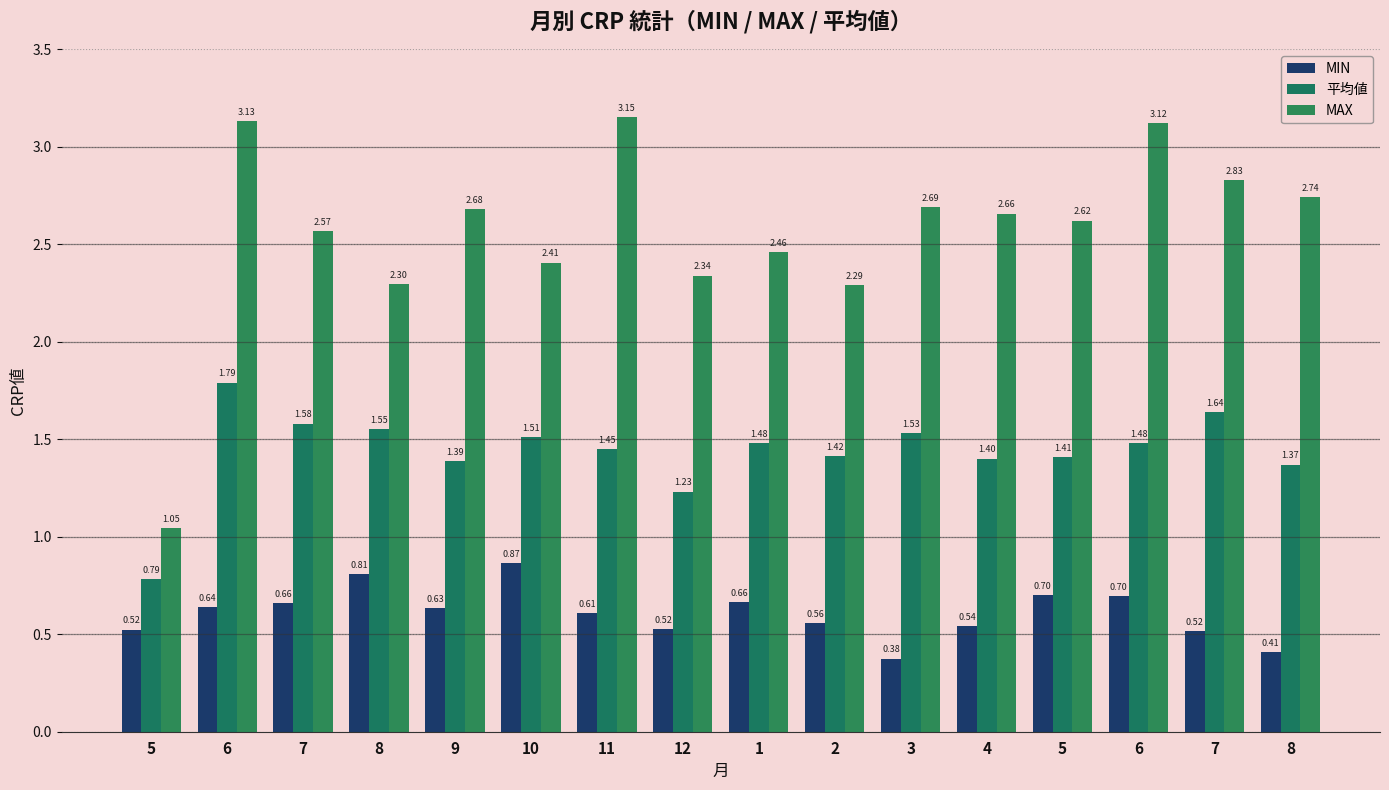

Reading right to left, transcribe all the data shown in this chart.

MIN: 8=0.4	7=0.5	6=0.7	5=0.7	4=0.5	3=0.4	2=0.6	1=0.7	12=0.5	11=0.6	10=0.9	9=0.6	8=0.8	7=0.7	6=0.6	5=0.5
平均値: 8=1.4	7=1.6	6=1.5	5=1.4	4=1.4	3=1.5	2=1.4	1=1.5	12=1.2	11=1.5	10=1.5	9=1.4	8=1.6	7=1.6	6=1.8	5=0.8
MAX: 8=2.7	7=2.8	6=3.1	5=2.6	4=2.7	3=2.7	2=2.3	1=2.5	12=2.3	11=3.2	10=2.4	9=2.7	8=2.3	7=2.6	6=3.1	5=1.0